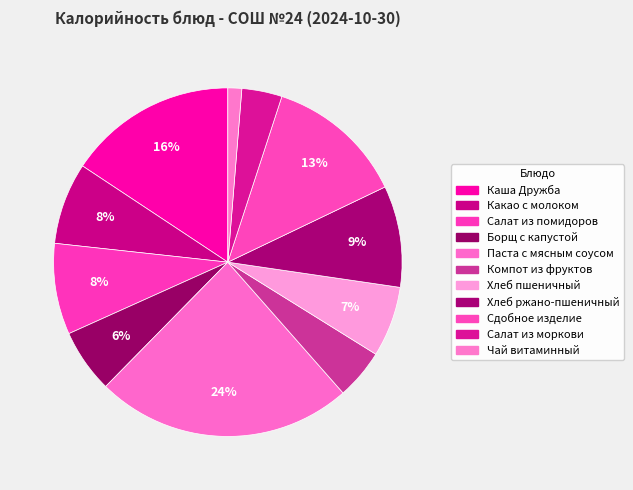

Does any single category account for the majority?

No